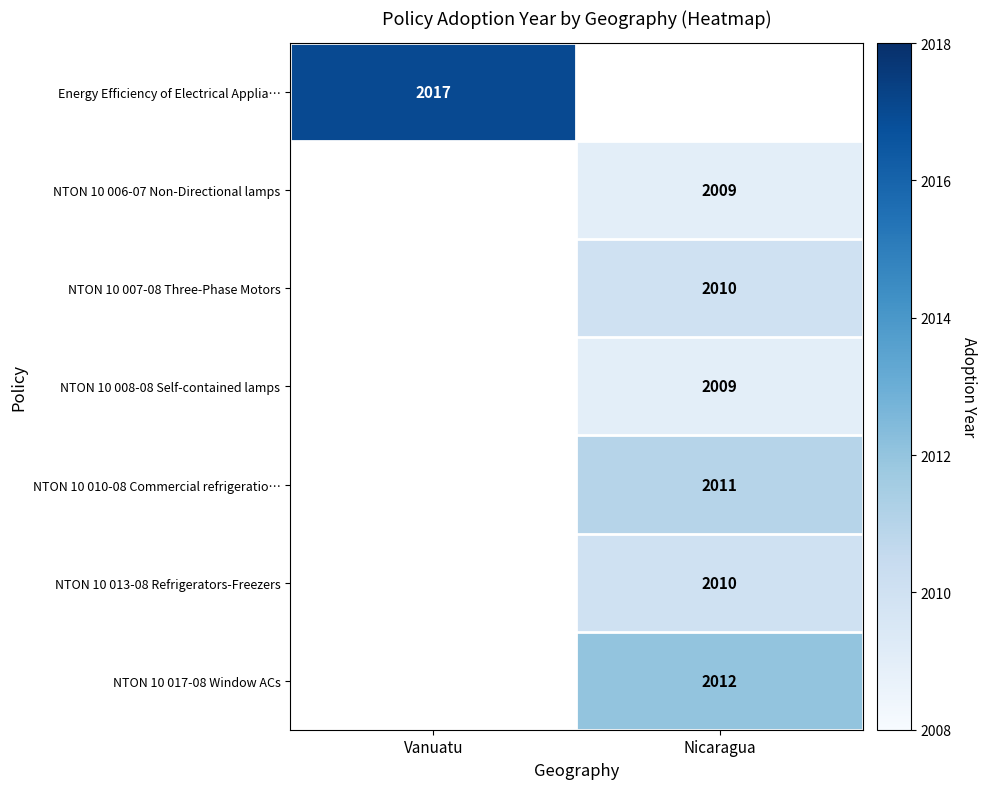

Count the number of data series in this chart.

7